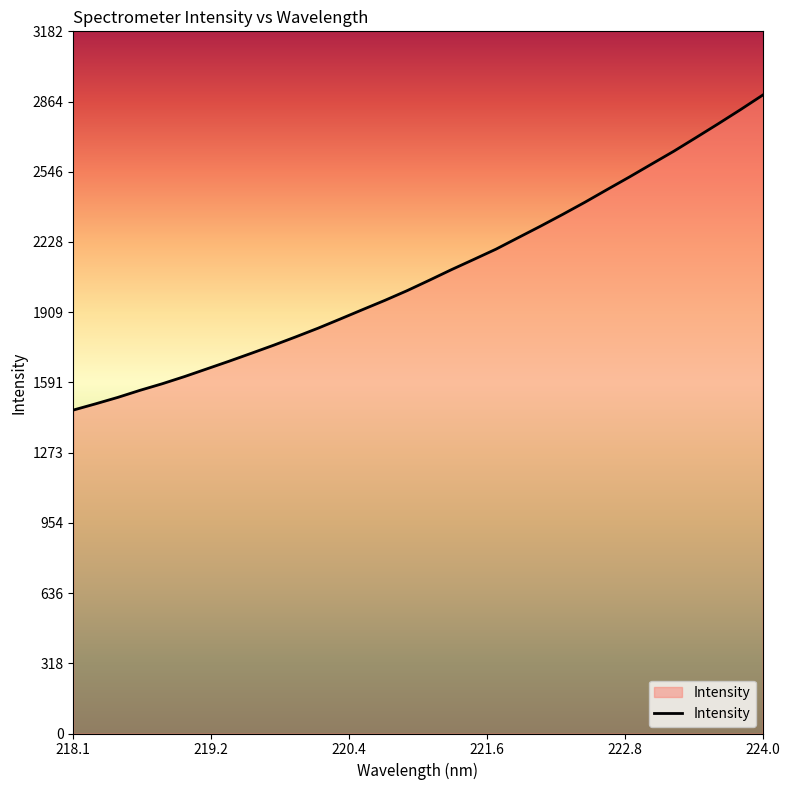

Count the number of data series in this chart.

1